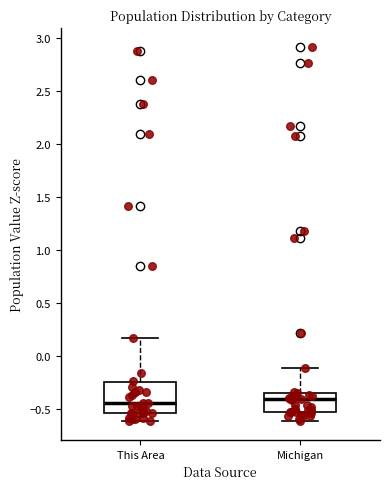

Which box is the tallest, from its lower edge to its upper edge?

This Area